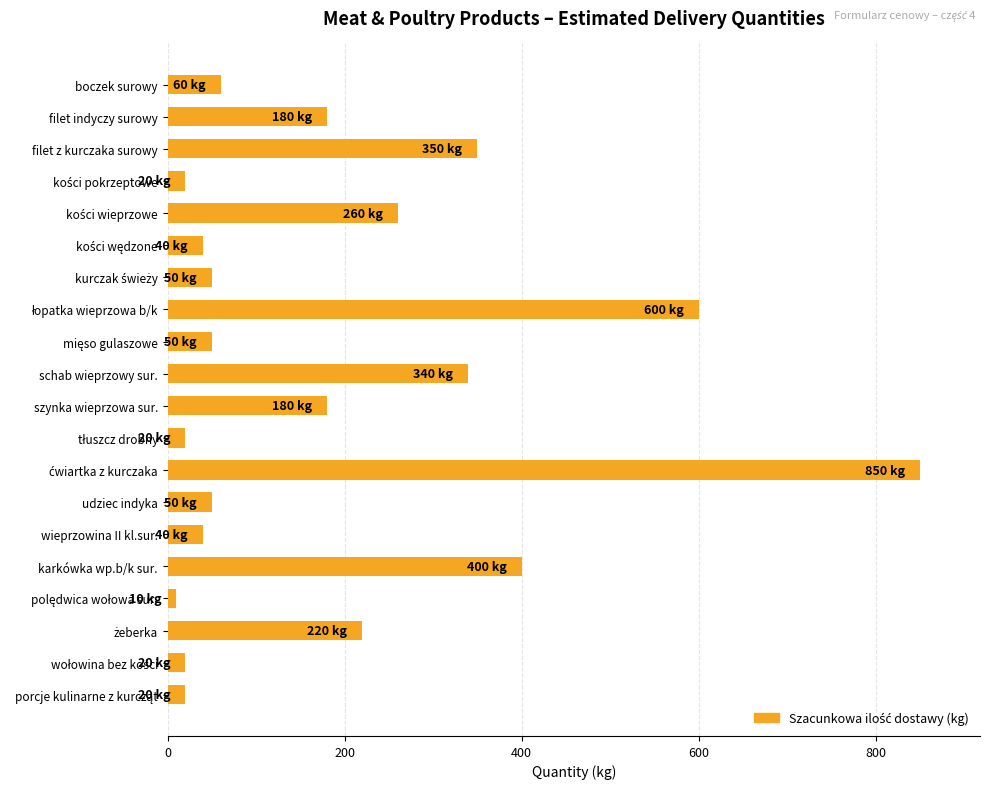

Reading bottom to top, extract all data points from this chart.

20	20	220	10	400	40	50	850	20	180	340	50	600	50	40	260	20	350	180	60